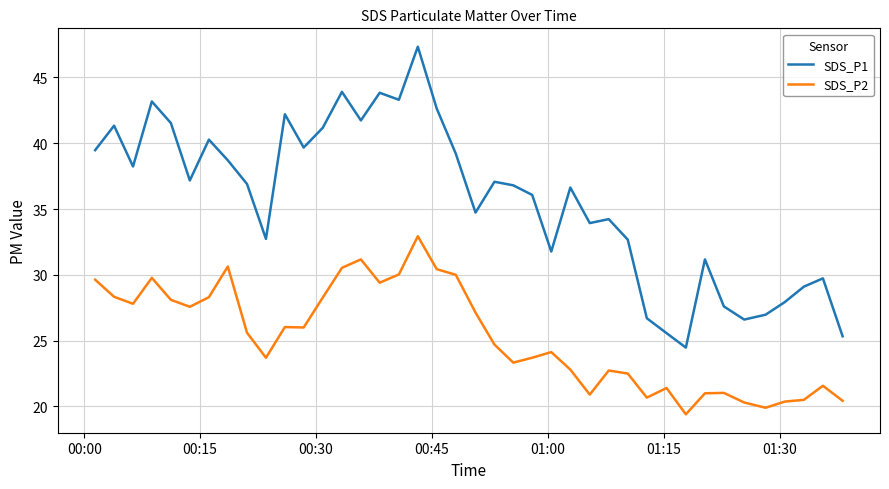

List the series in order of their peak value, highest first.

SDS_P1, SDS_P2